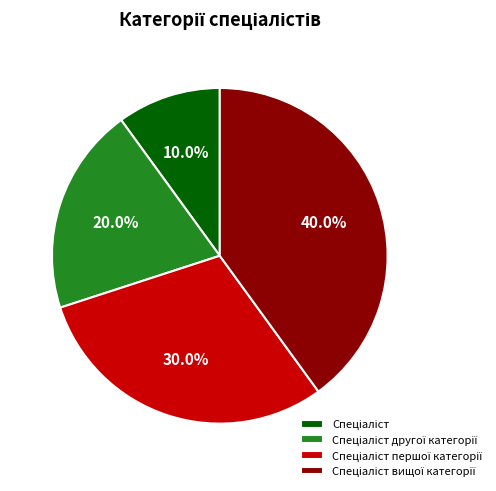

Is there any slice that represents more than half of the pie?

No